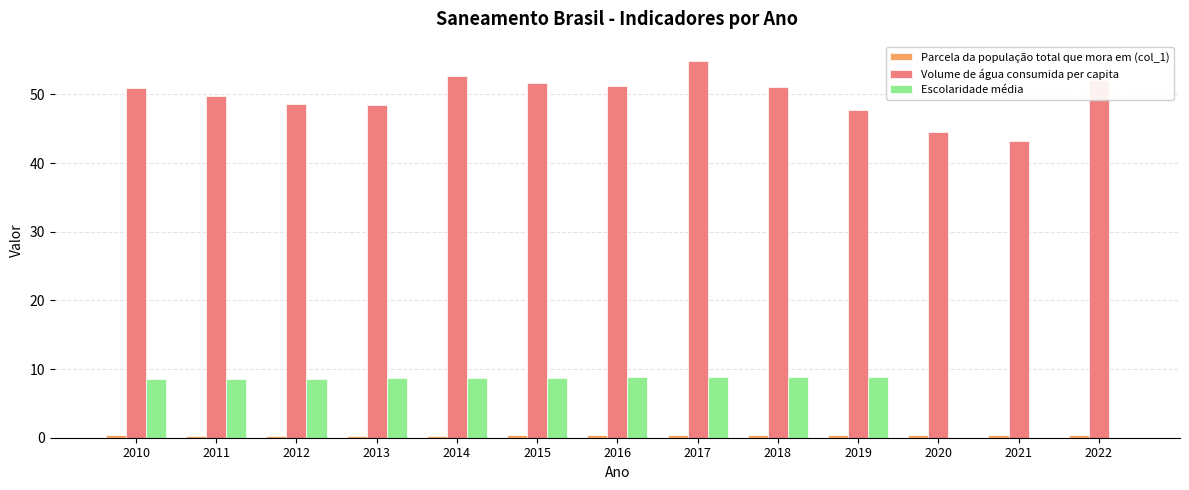

The Escolaridade média series shows 8.6 at 2013. True or false?

True